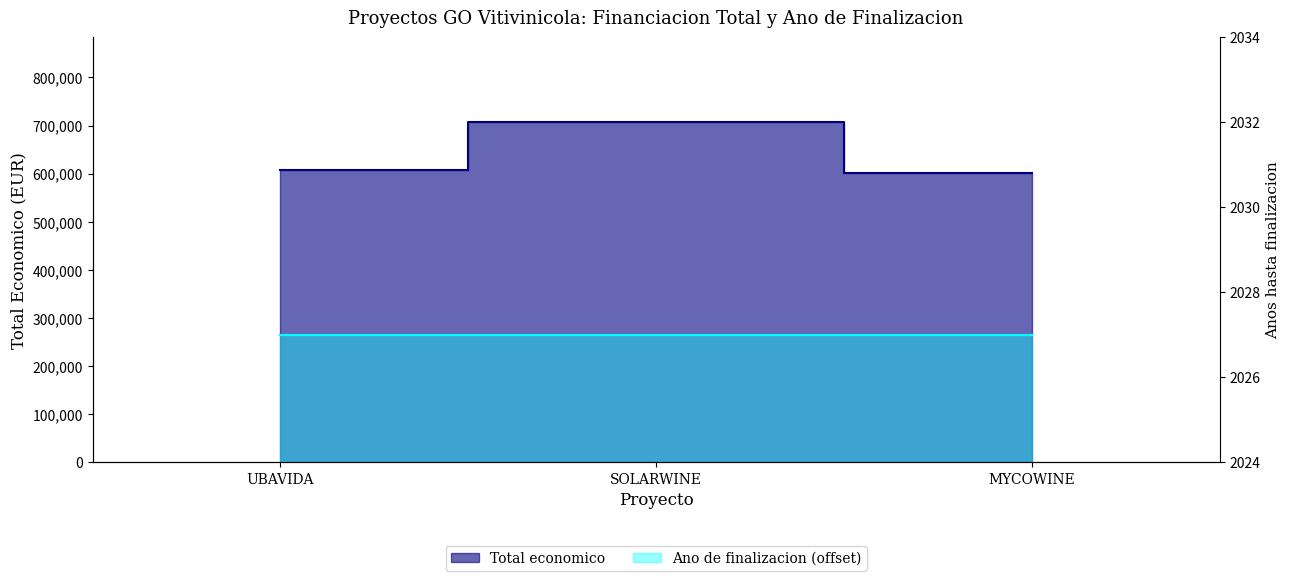

What is the label of the 3rd point from the left?

MYCOWINE